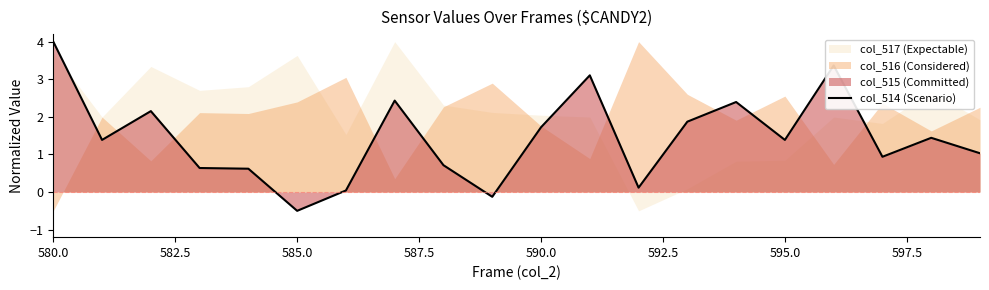

Does the chart display data point markers on the line(s)?

No